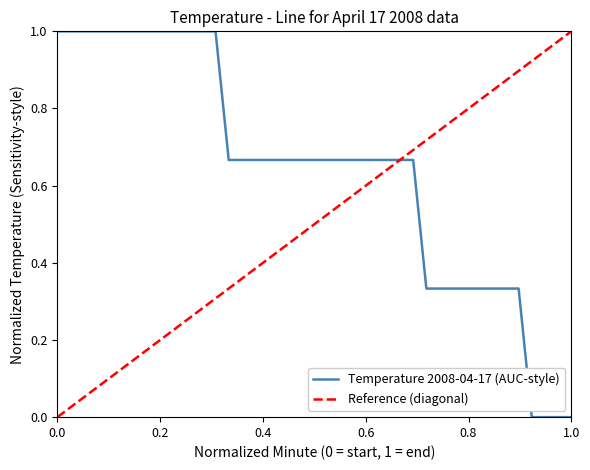

What is the average value?

0.6